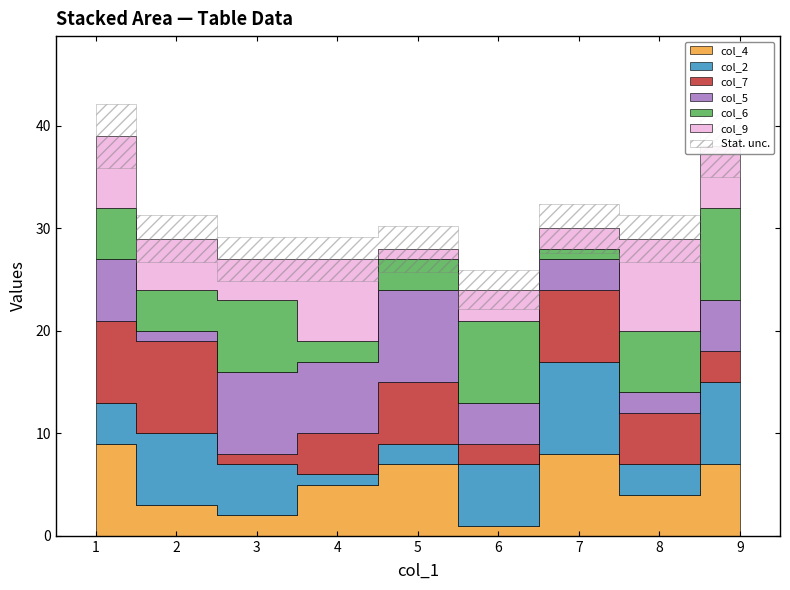

How many times do col_9 and col_2 cross each other?

5